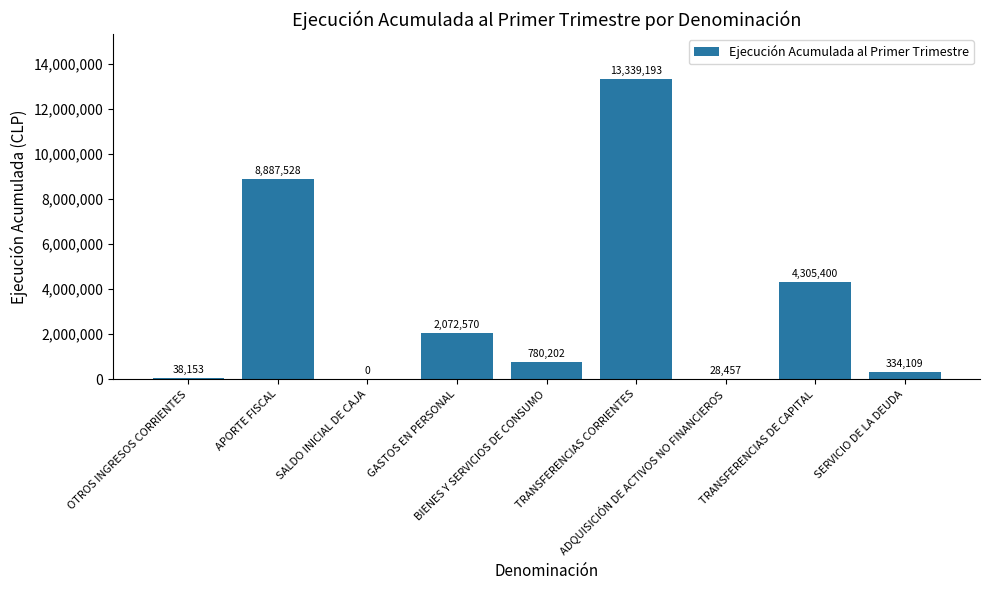

What is the change in value from SALDO INICIAL DE CAJA to SERVICIO DE LA DEUDA?

+334109